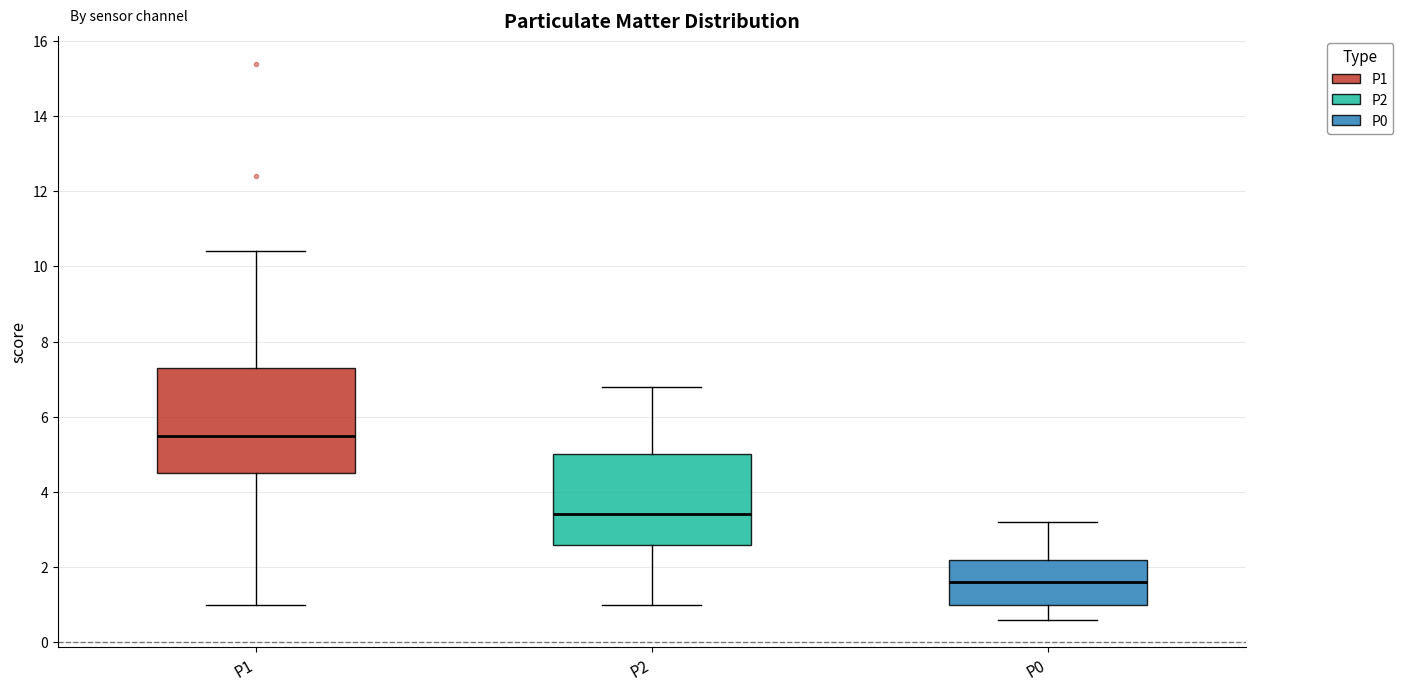

Which box's median line is the highest?

P1